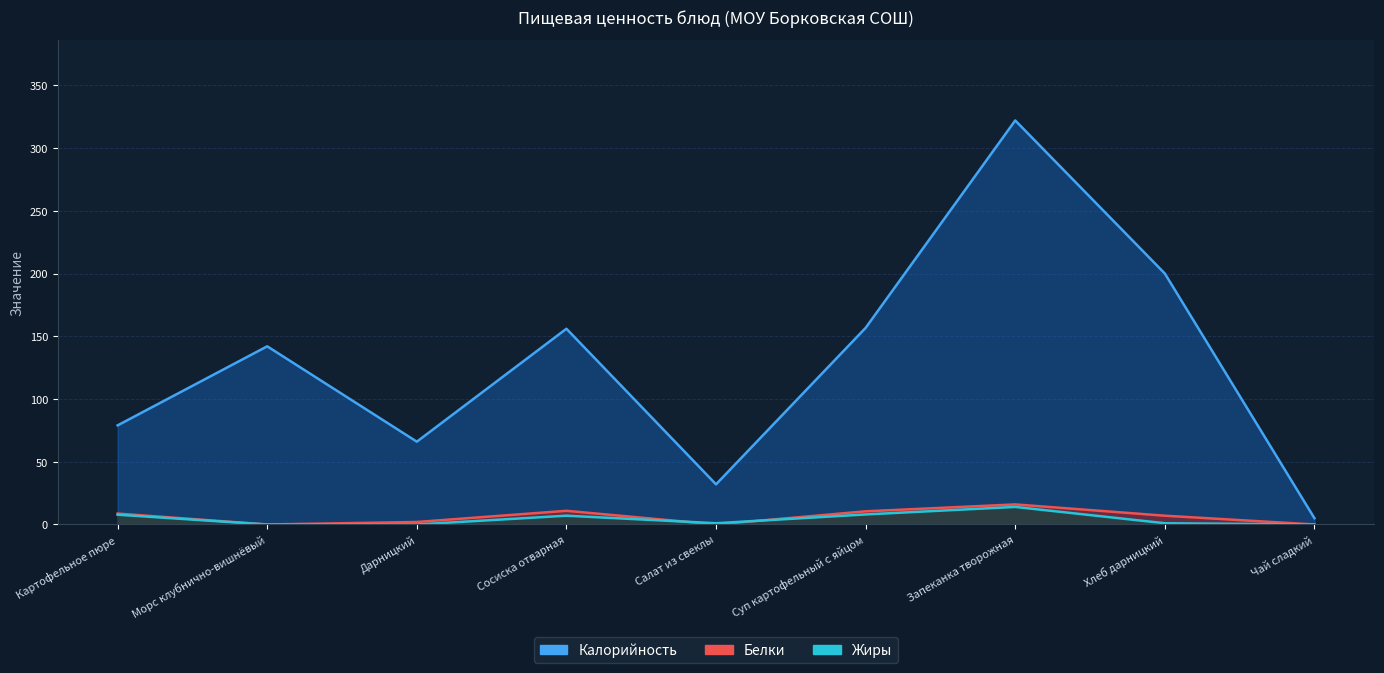

Which series has the largest total across all categories?

Калорийность